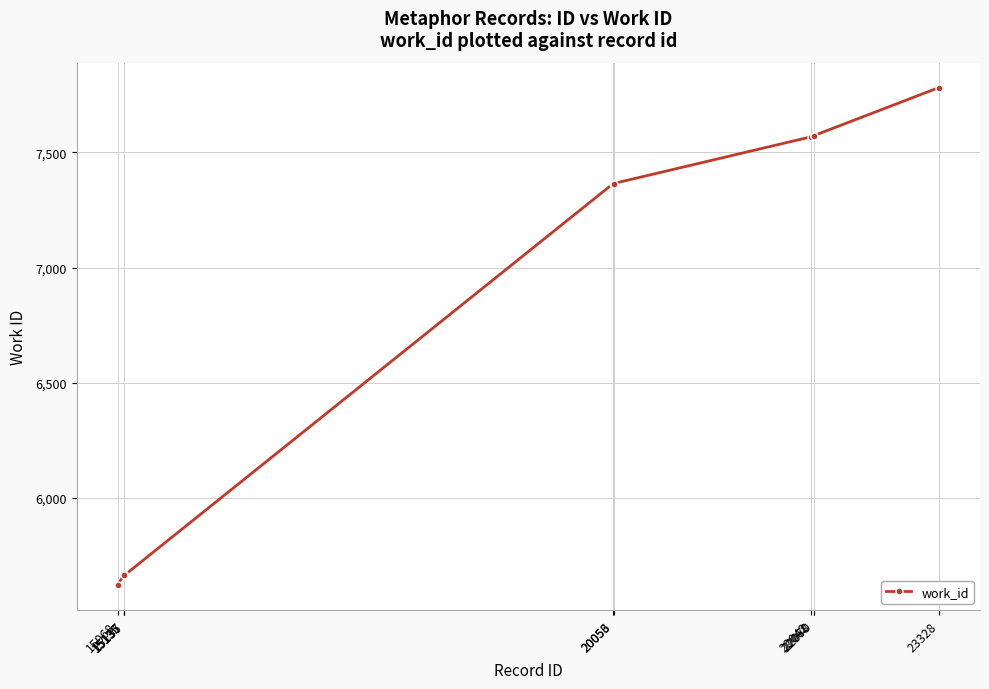

What is the value of the 9th point from the left?

7573